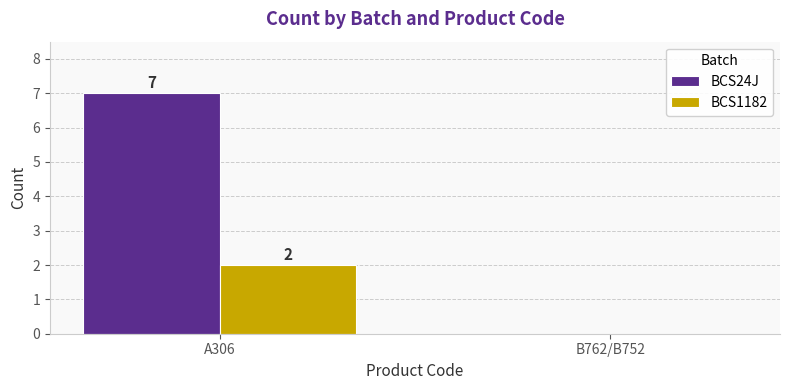

At which label is BCS24J closest to 3?

B762/B752